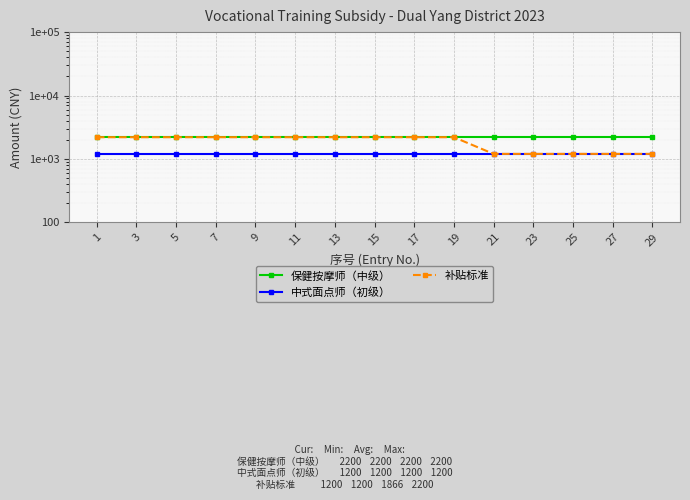

Which label corresponds to the smallest value in the chart?

1